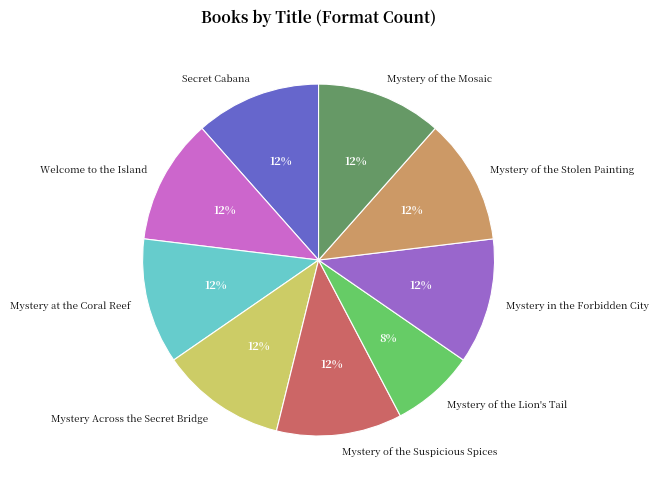

True or false: Secret Cabana accounts for 12% of the total.

True